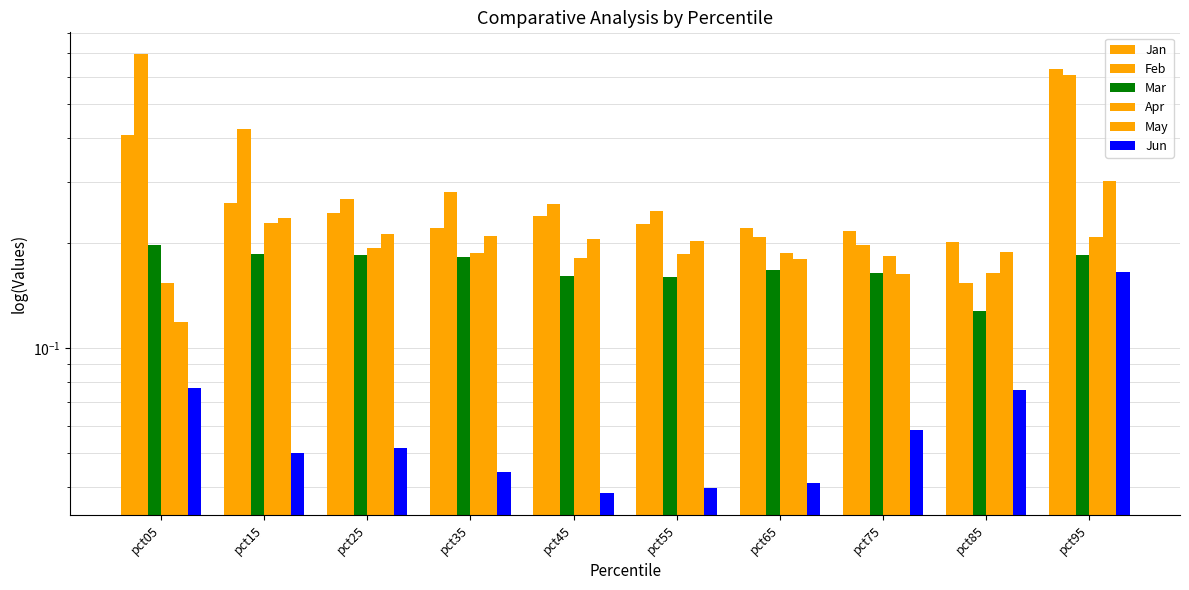

Which series has the widest spread of values?

Feb